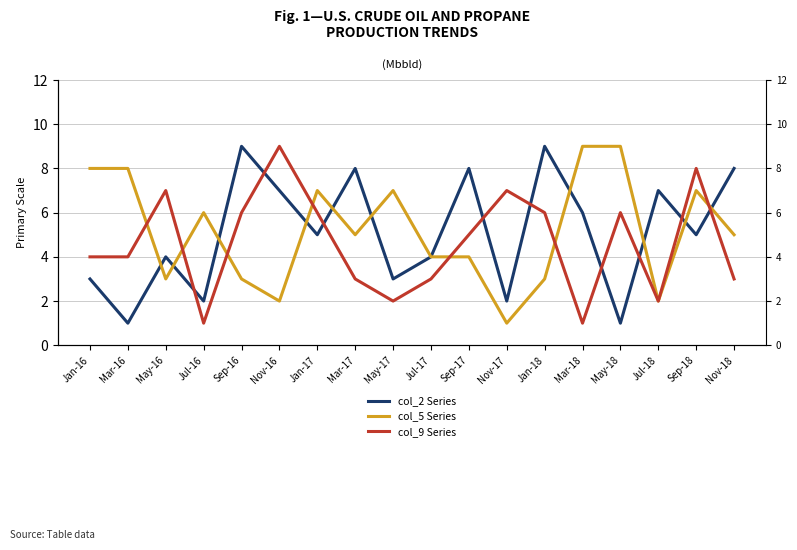

Where is the first local minimum for col_9 Series?

Jul-16